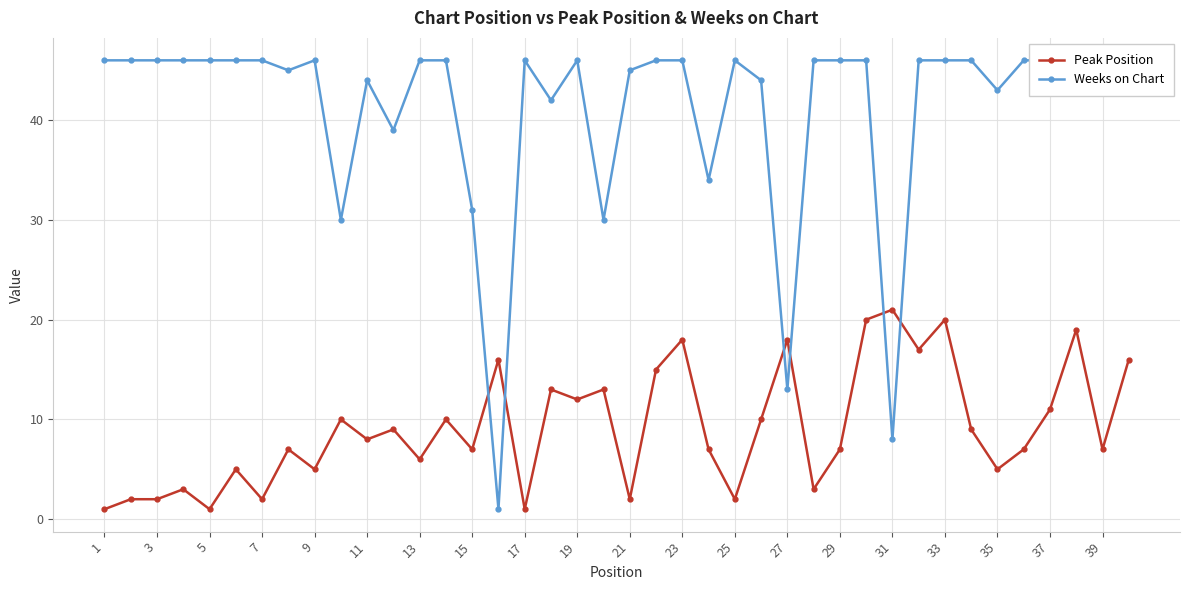

At which category does Weeks on Chart reach its first local valley?

15